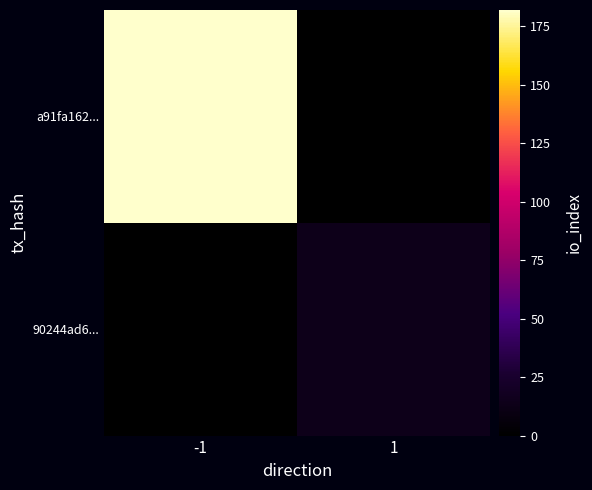

At how many categories does at least one series exceed 56?

1